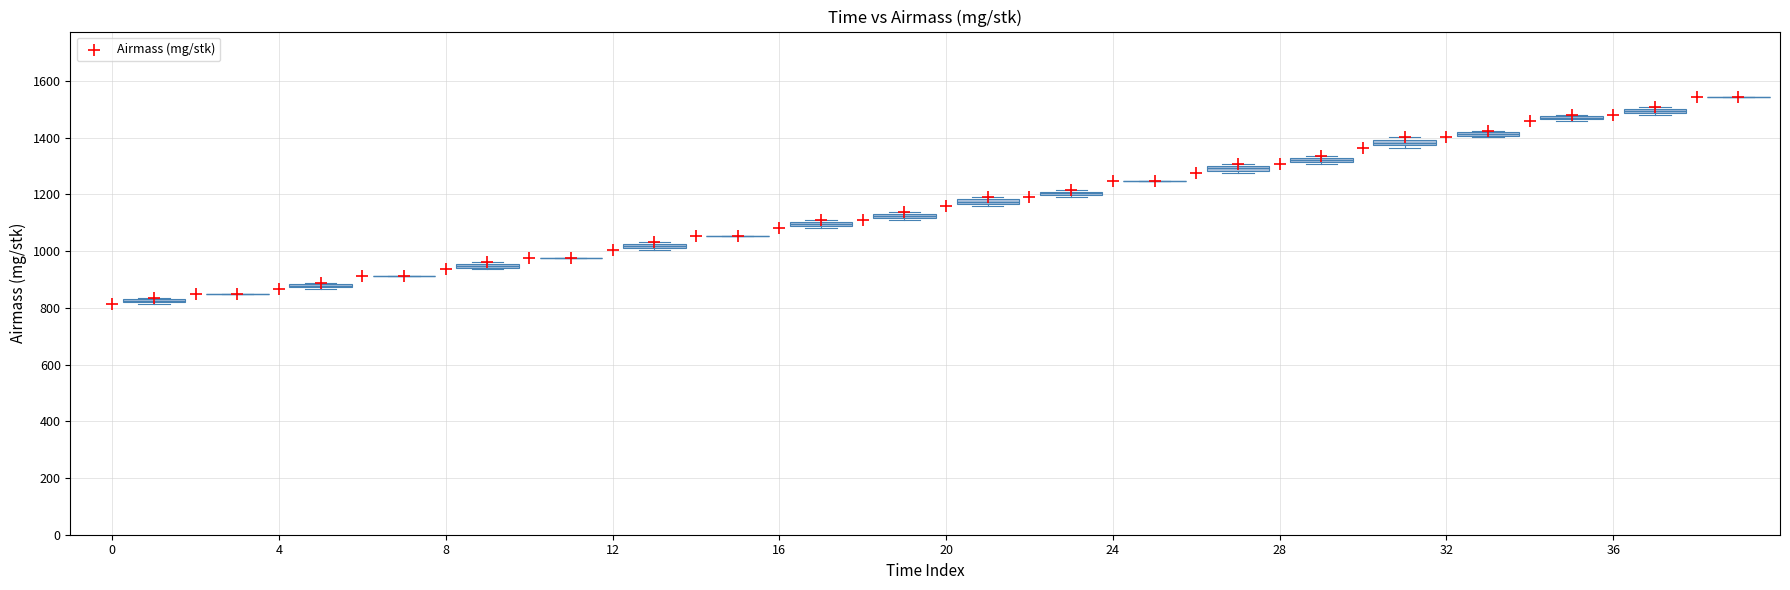

What is the range of Y values (max minus min)?

729.7